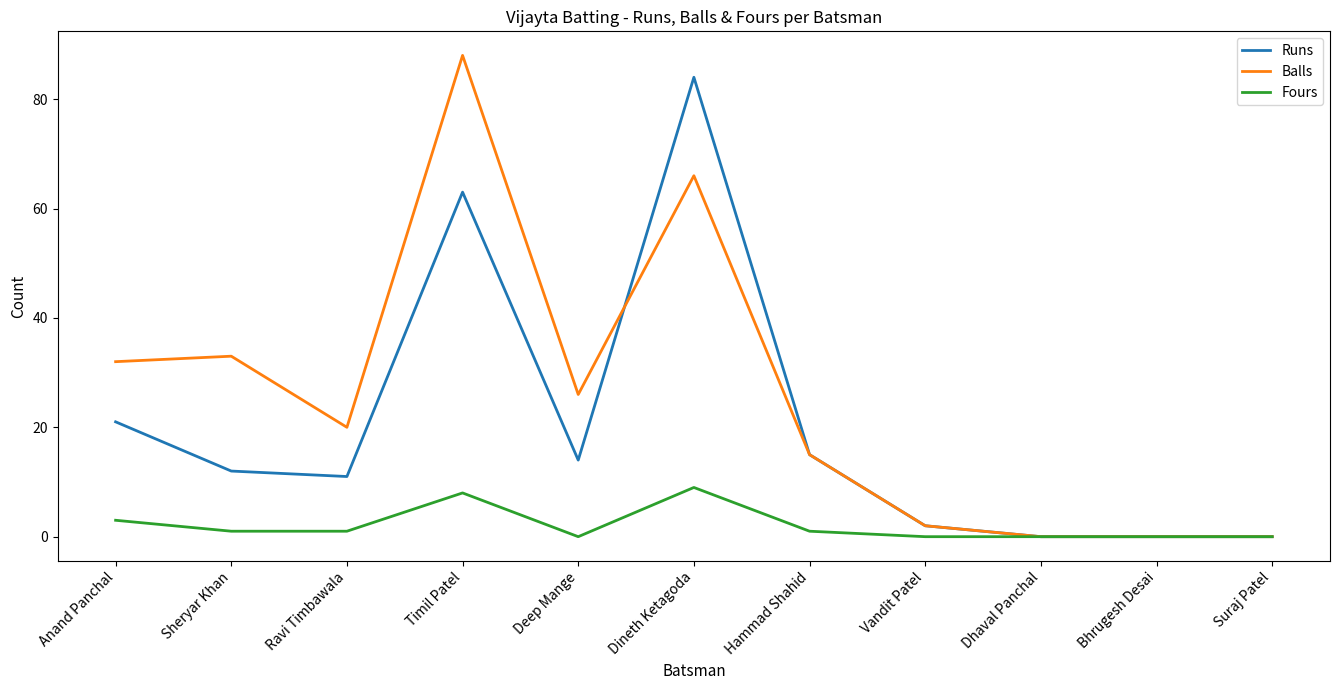

At which label does Fours first exceed 1?

Anand Panchal